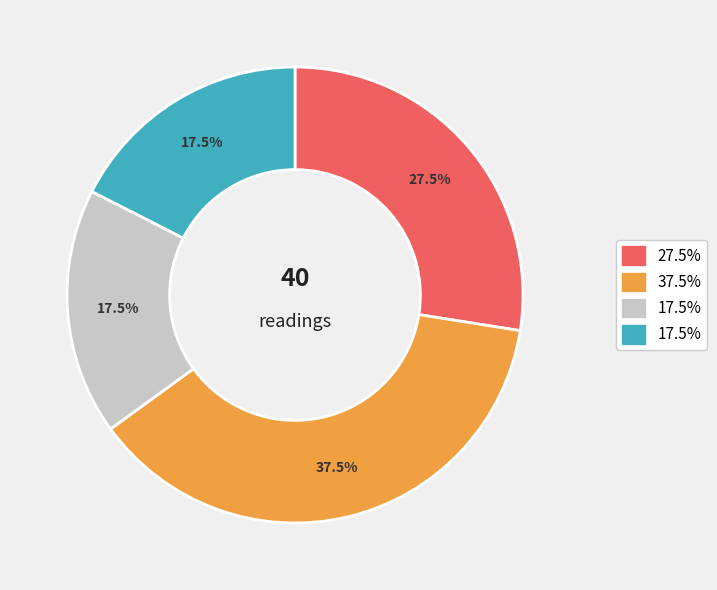

Does any single category account for the majority?

No